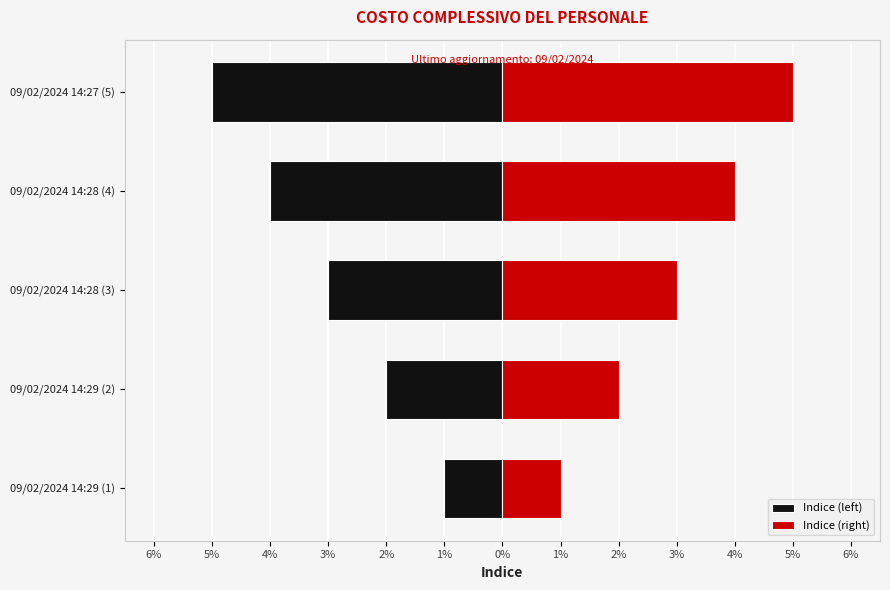

How many series are shown in this chart?

2